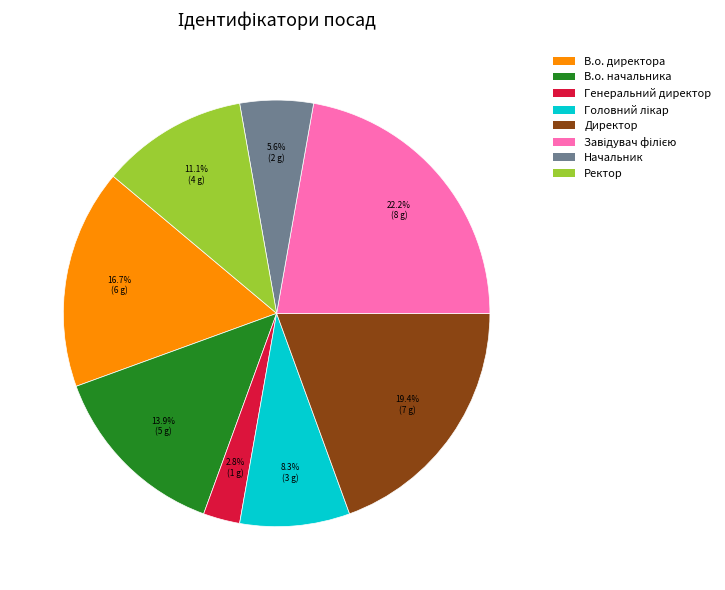

True or false: Генеральний директор accounts for 3% of the total.

True